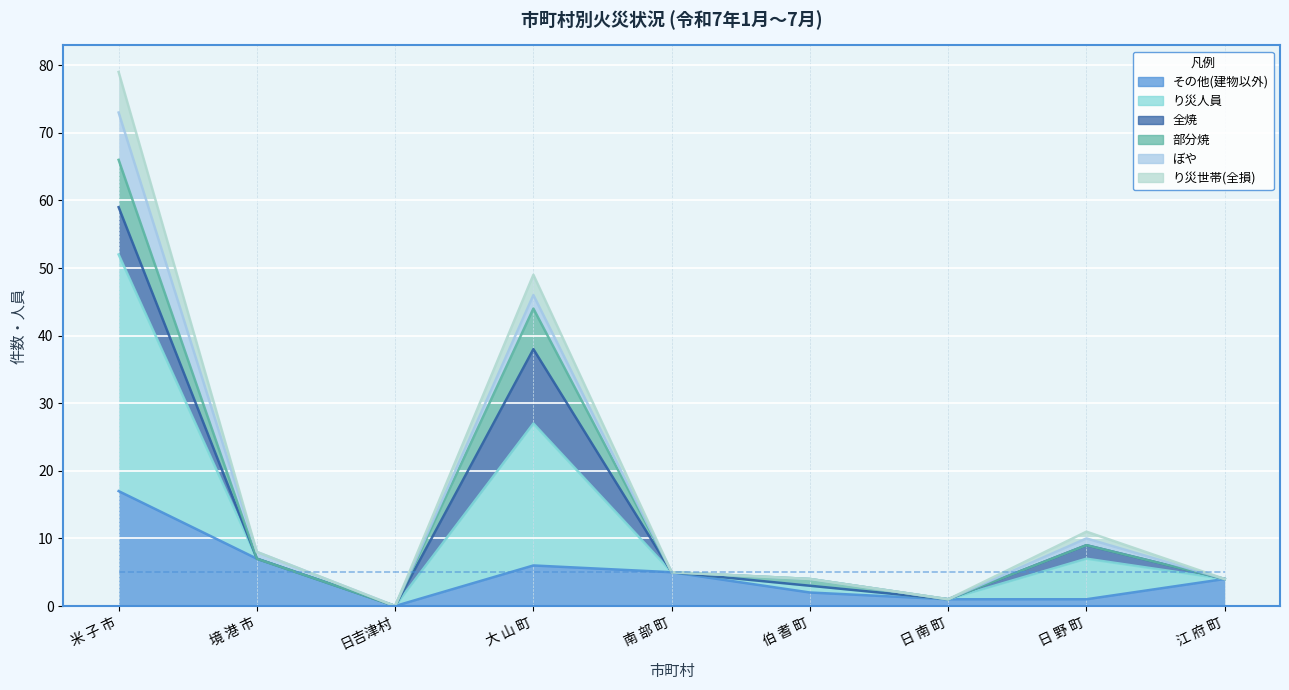

Which series has the largest total across all categories?

り災人員